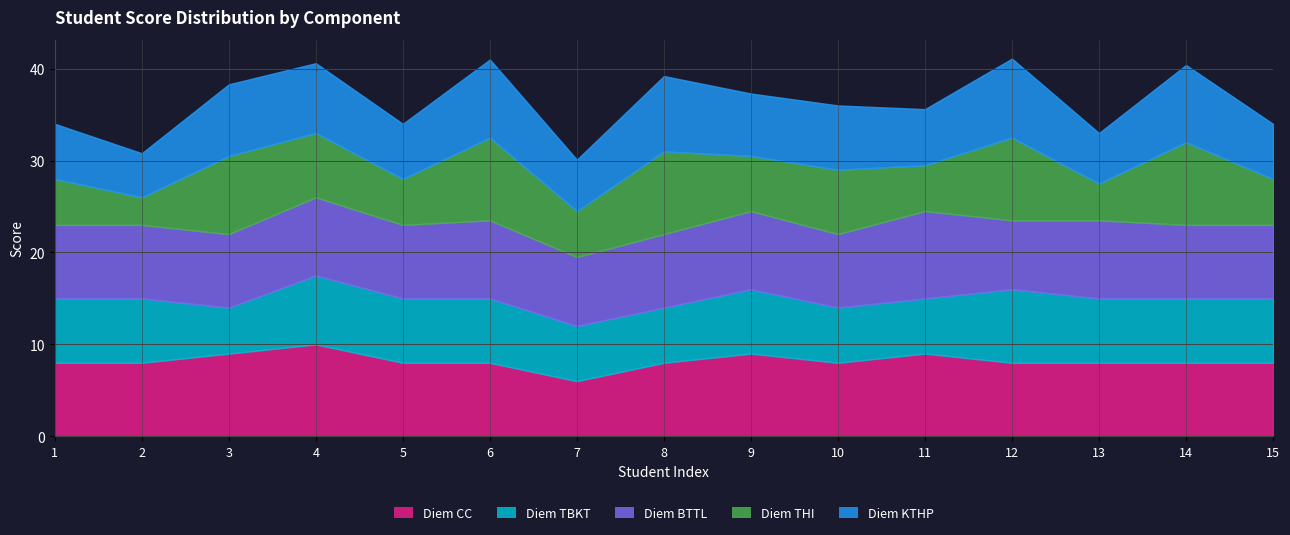

Which series changed the most between 3 and 6?

Diem TBKT